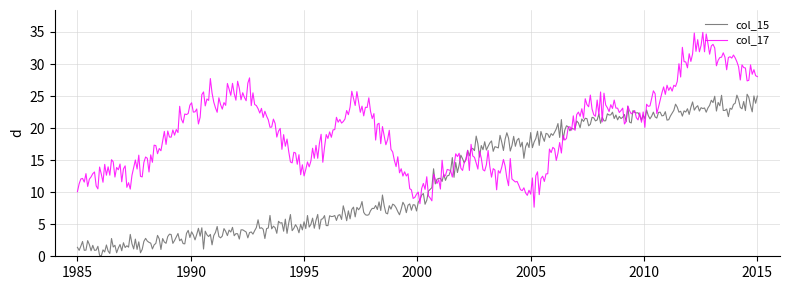

What is the highest value of the col_15 series?

25.3